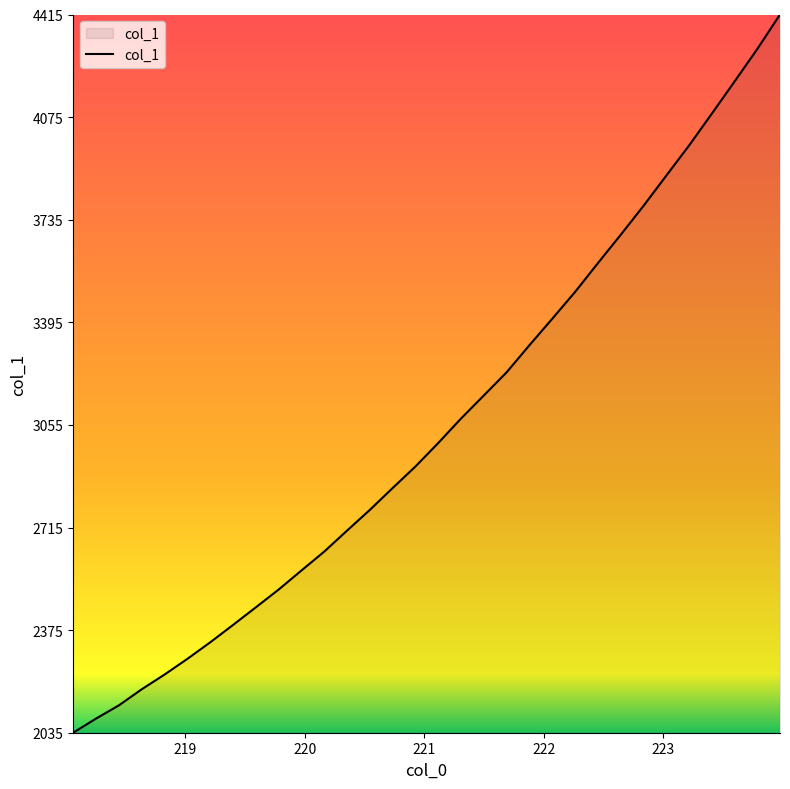

What is the difference between the maximum and minimum values?

2379.4